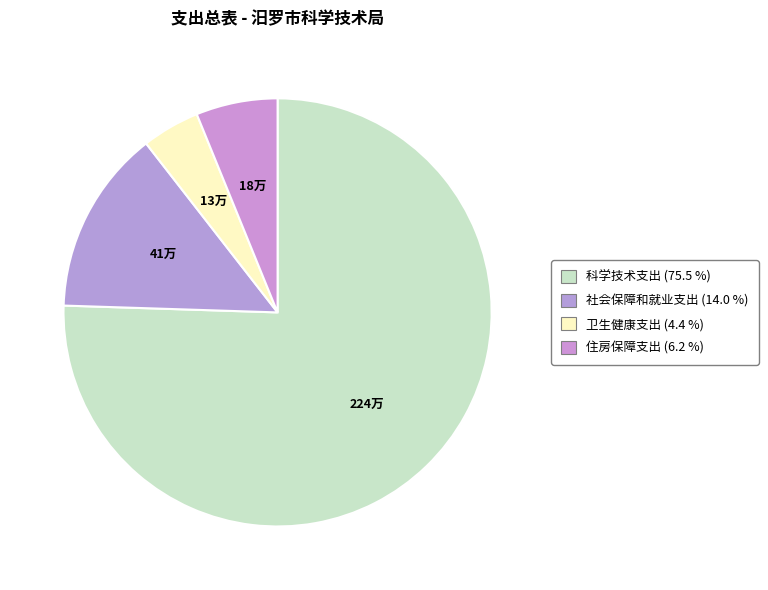

How many slices are in this pie chart?

4